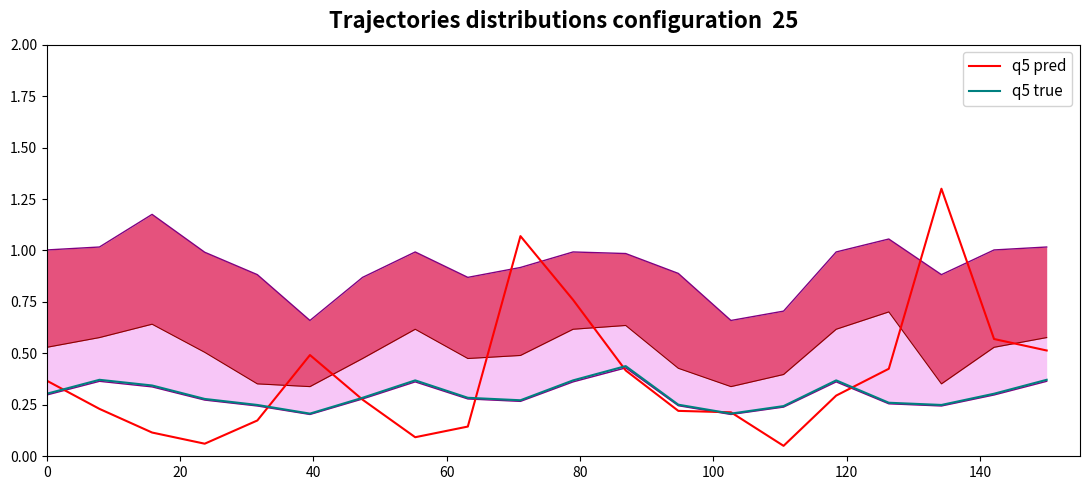

What is the highest value of the q5 pred series?

1.3